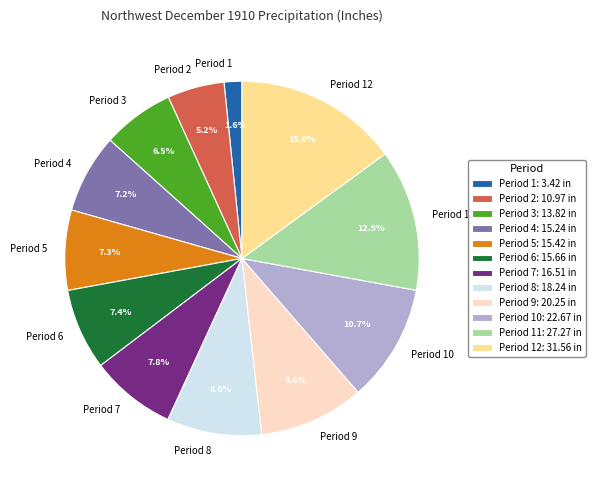

What is the ratio of the value at Period 11 to the value at Period 3?

2.0